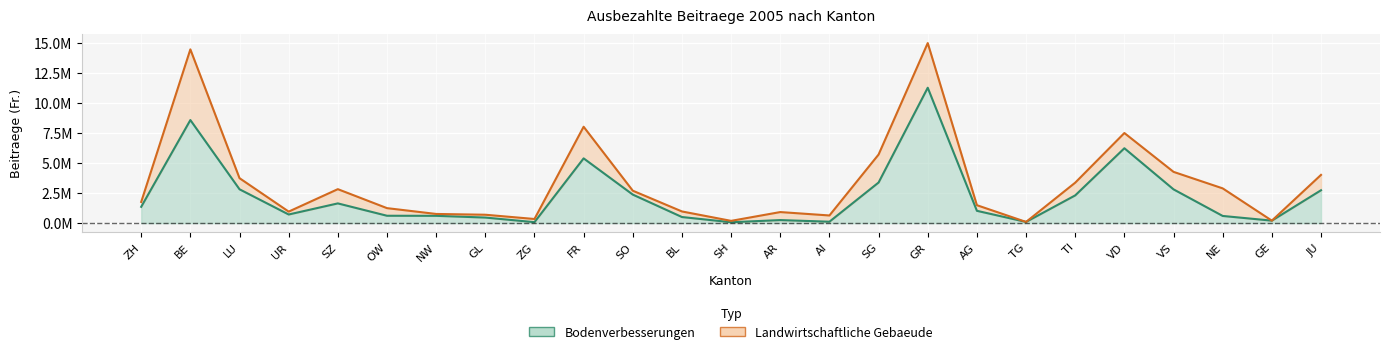

Which label corresponds to the smallest value in the chart?

SH